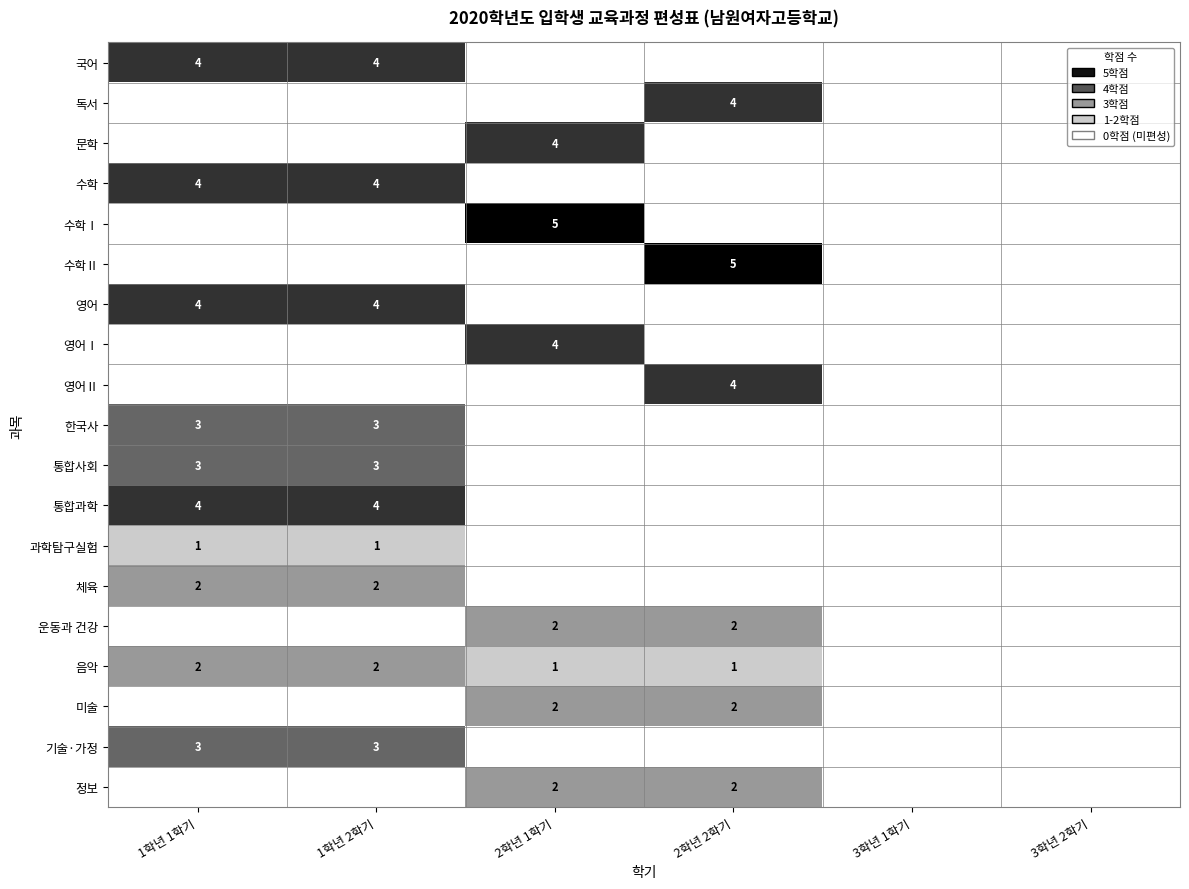

The value of 영어 at 1학년 2학기 is 3. True or false?

False